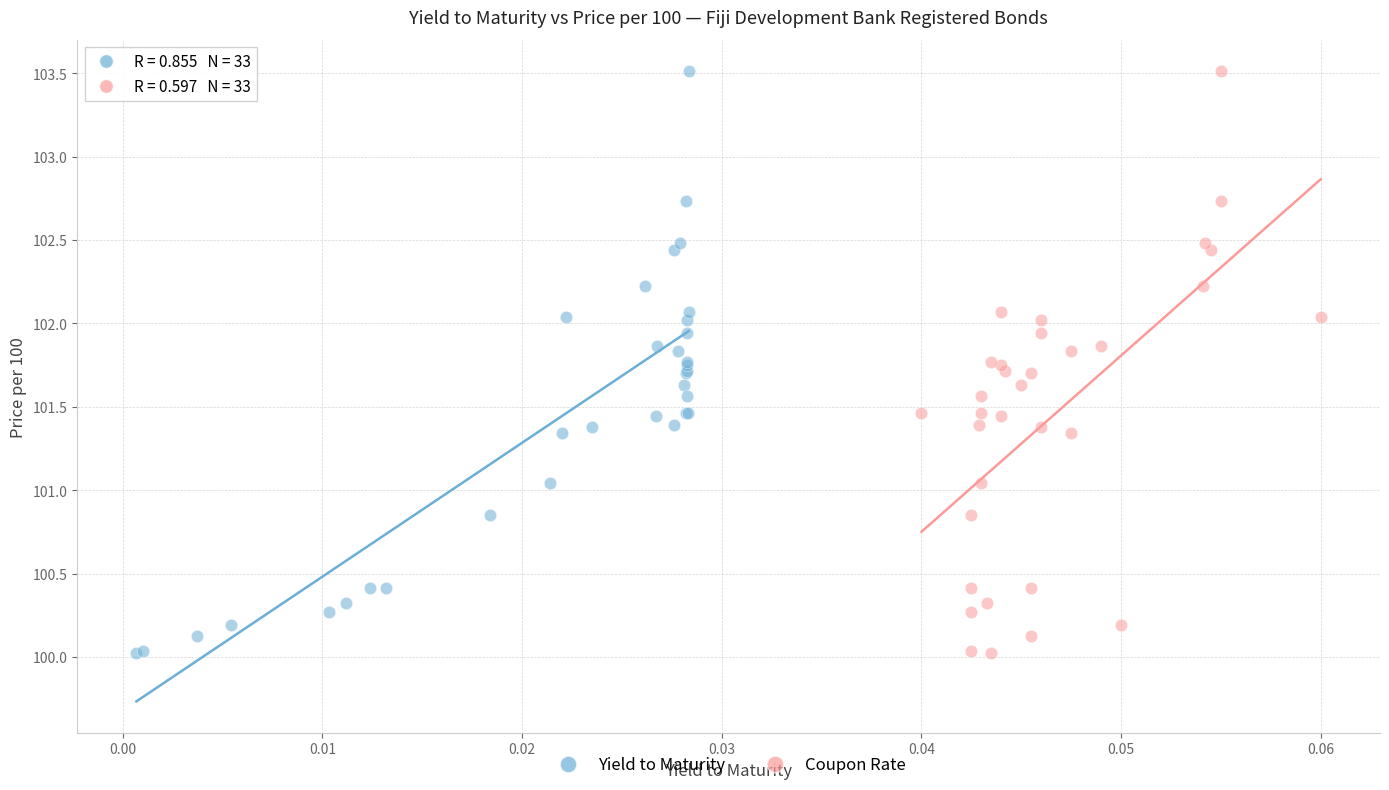

What are all the series names shown in the legend?

Yield to Maturity, Coupon Rate